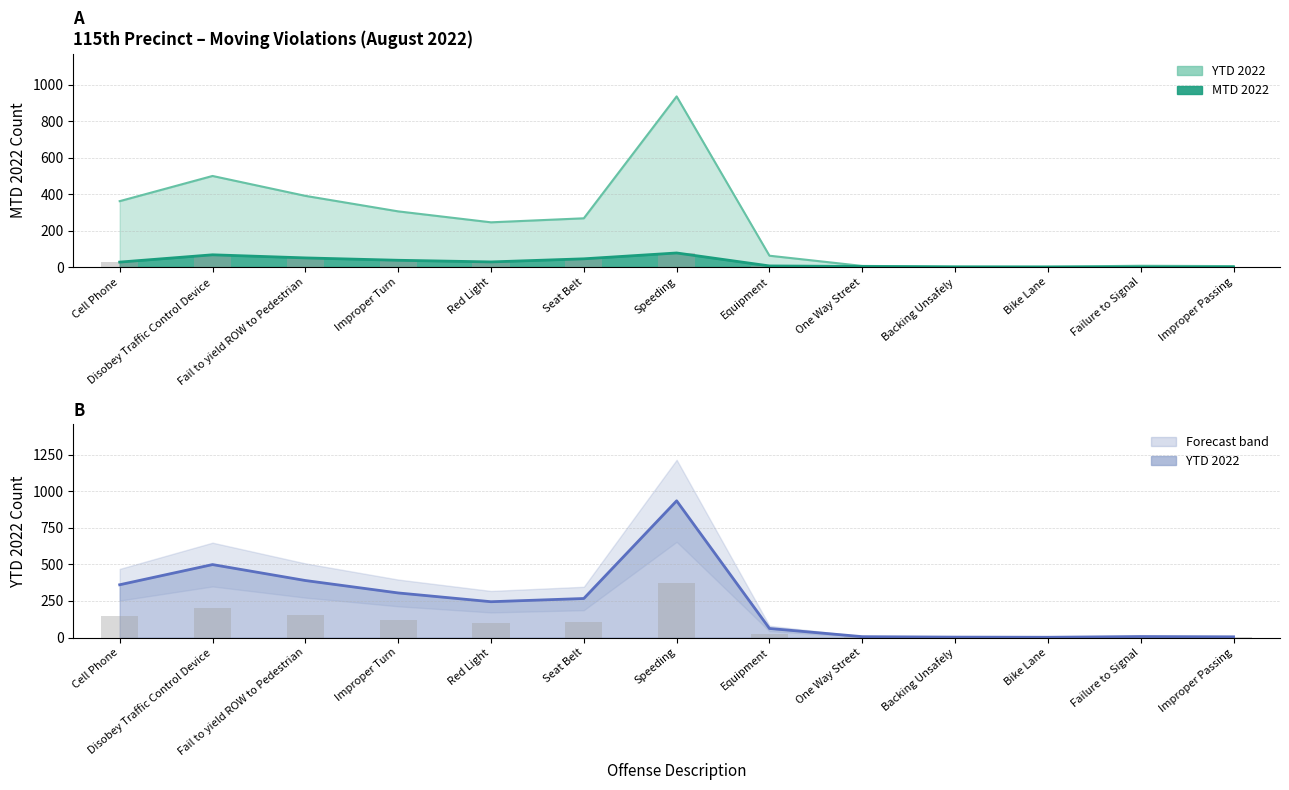

What is the difference between the maximum and minimum values in the MTD 2022 series?

77